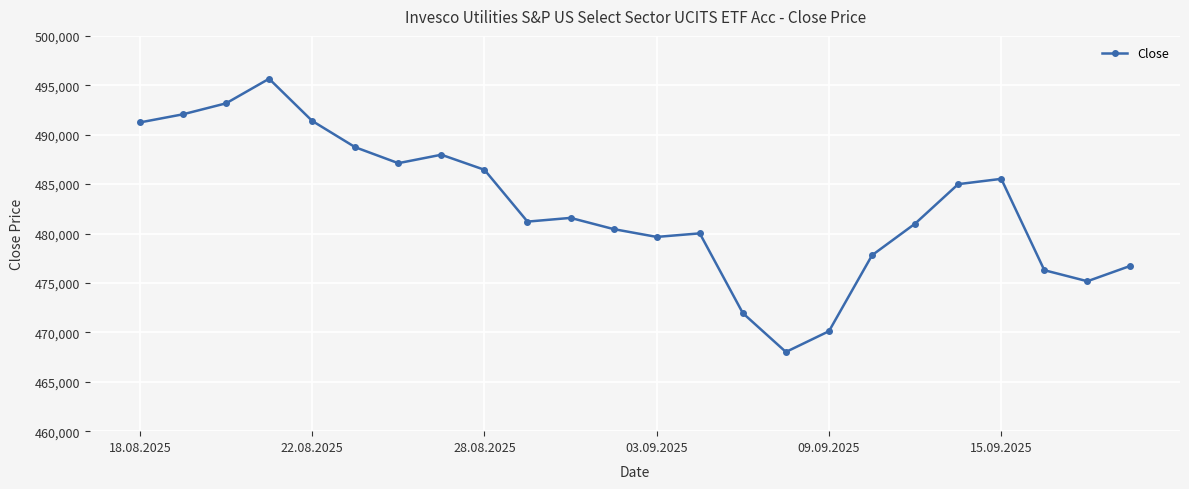

What is the value of the 10th point from the left?

481206